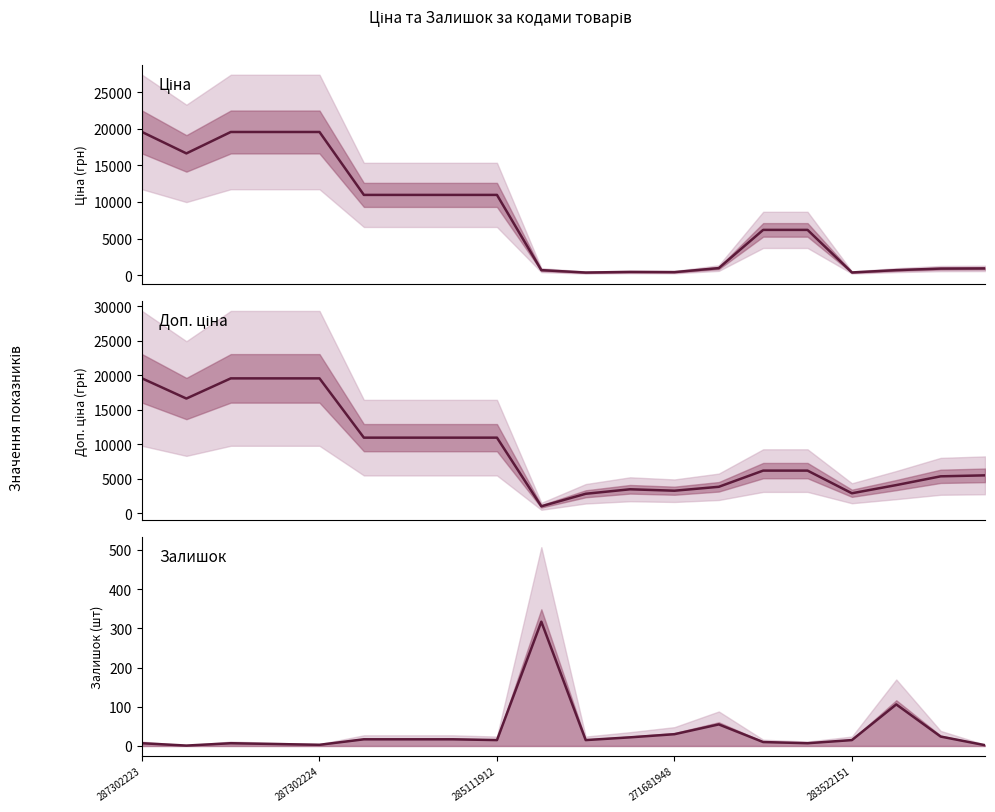

List the series in order of their peak value, highest first.

Ціна, Доп. ціна, Залишок